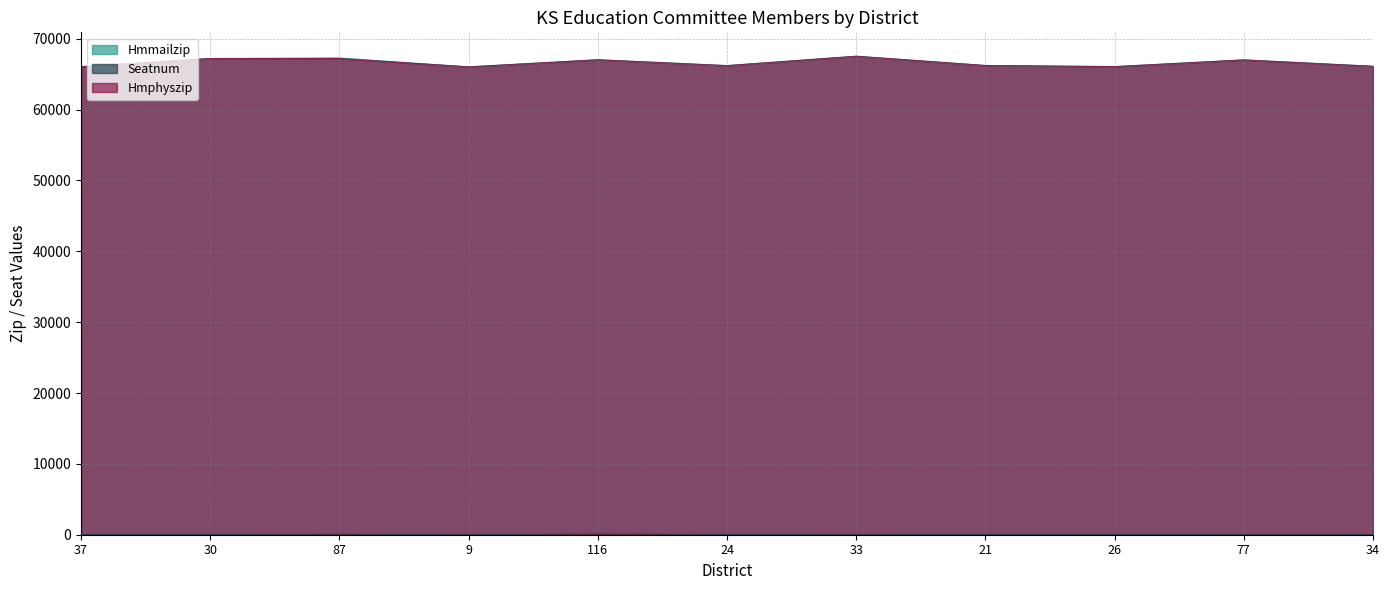

What are all the series names shown in the legend?

Hmmailzip, Seatnum, Hmphyszip